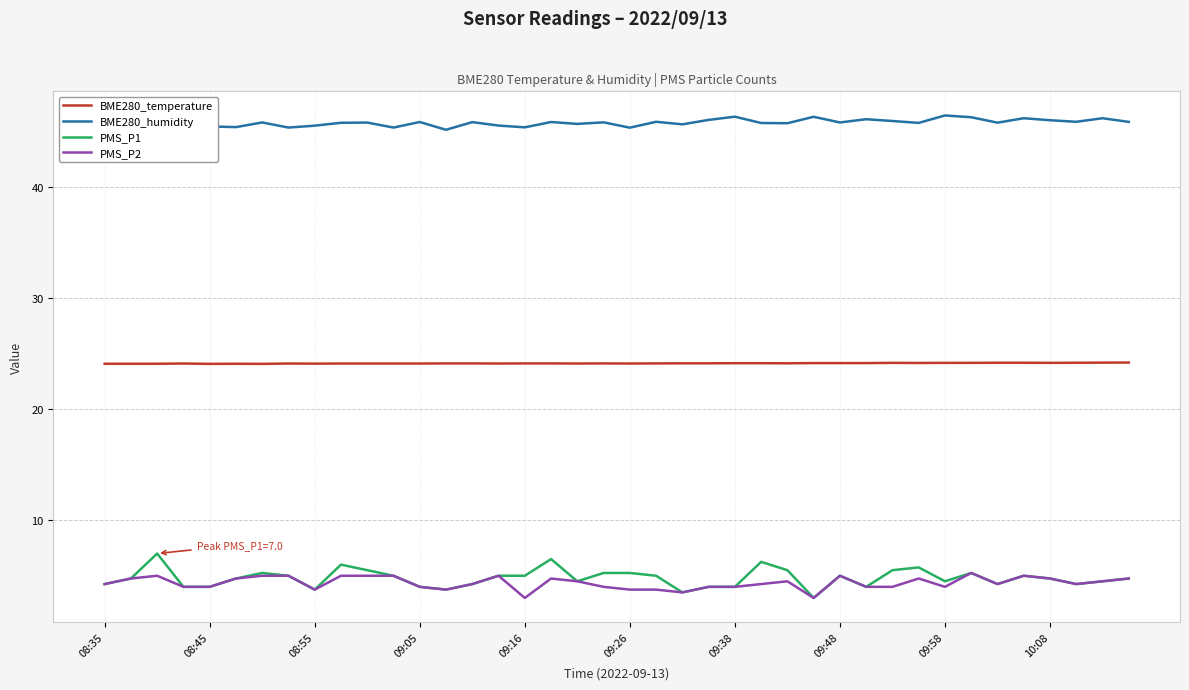

What is the greatest value displayed?

46.5